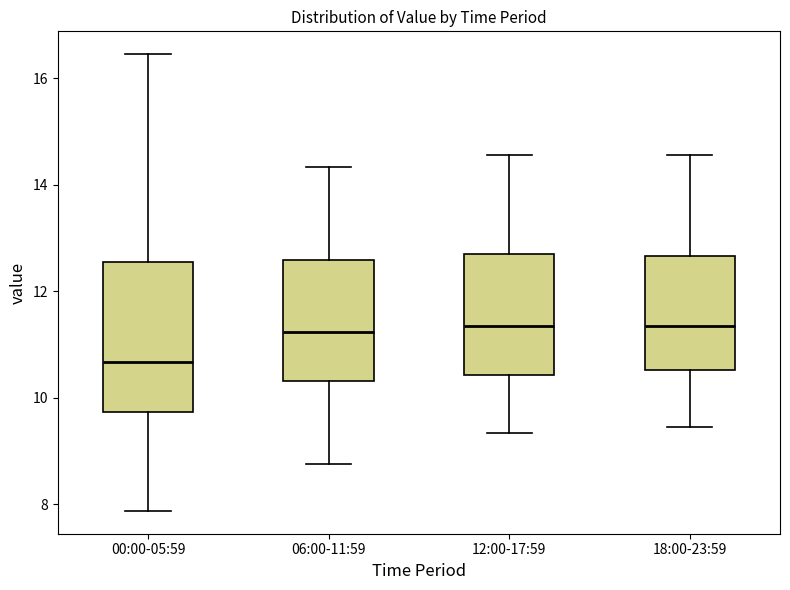

Reading left to right, transcribe this box plot: for each box, give where its median line is, the range the box spans, and where its two whiskers end, as read against the y-axis. The values are not printed on the chart, so give them approximately, as read against the axis.

00:00-05:59: median 10.6, box 9.8 to 12.6, whiskers 7.8 to 16.4
06:00-11:59: median 11.2, box 10.4 to 12.6, whiskers 8.8 to 14.4
12:00-17:59: median 11.4, box 10.4 to 12.6, whiskers 9.4 to 14.6
18:00-23:59: median 11.4, box 10.6 to 12.6, whiskers 9.4 to 14.6